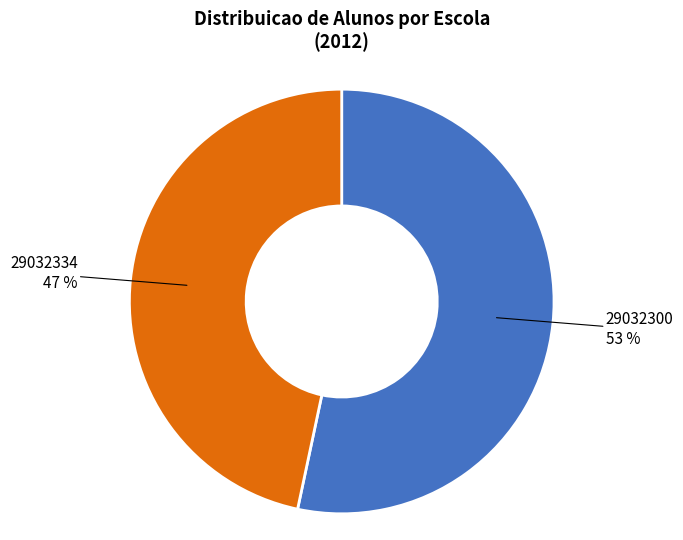

Does any single category account for the majority?

Yes